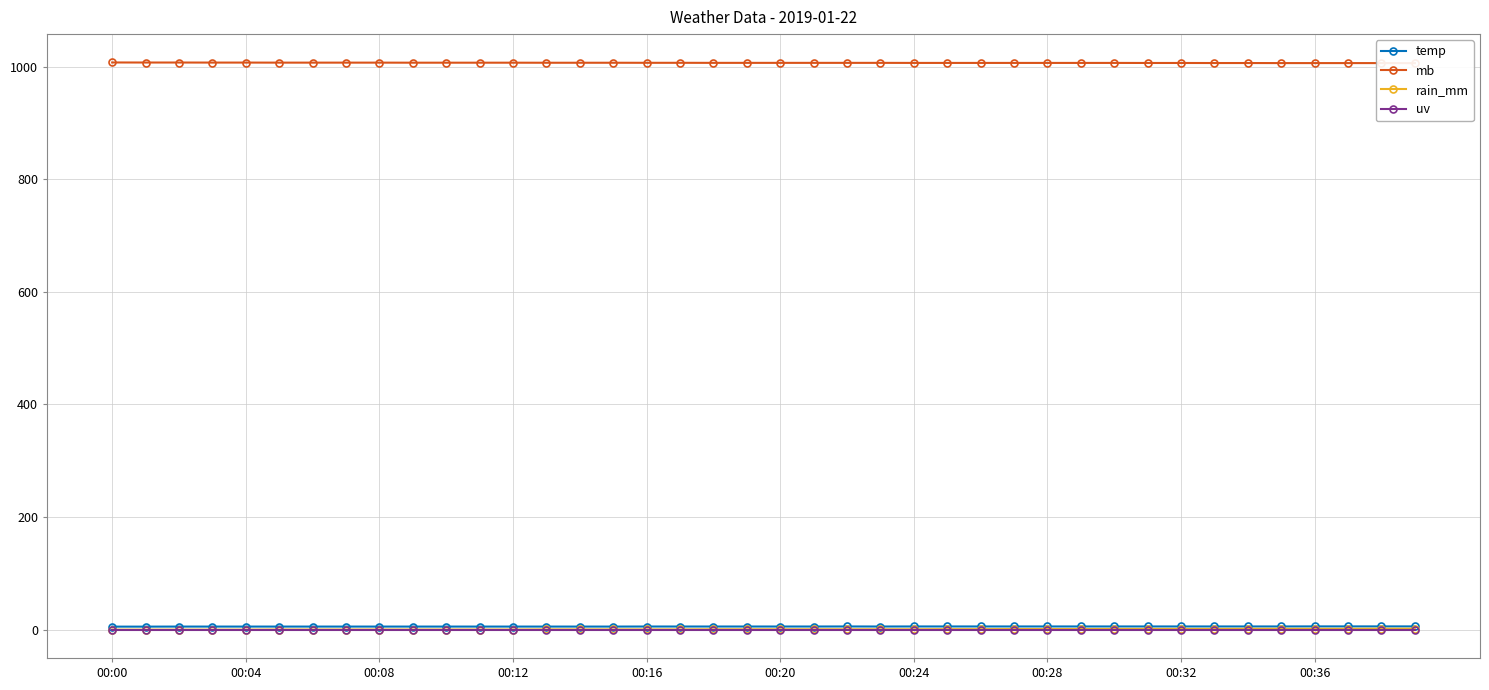

The temp series shows 5.7 at 00:36. True or false?

True